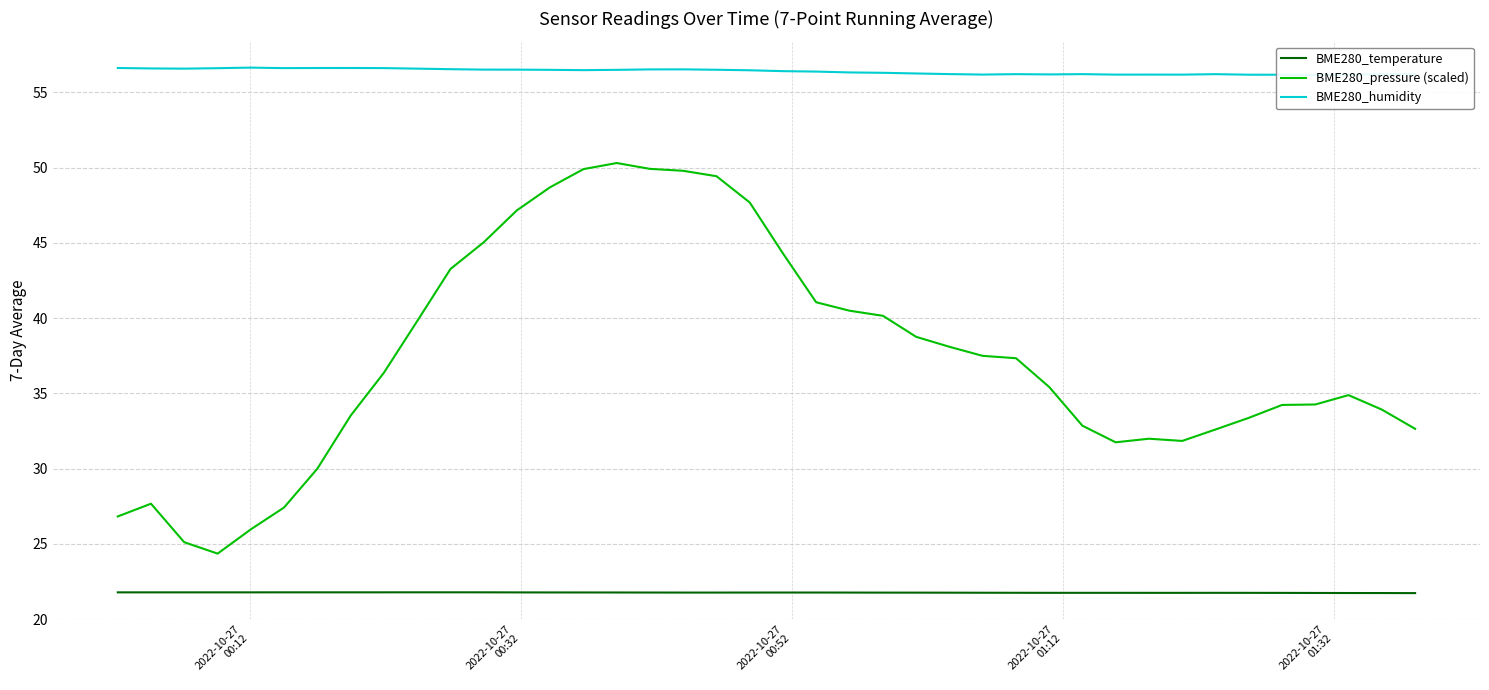

At how many categories does at least one series exceed 35?

40